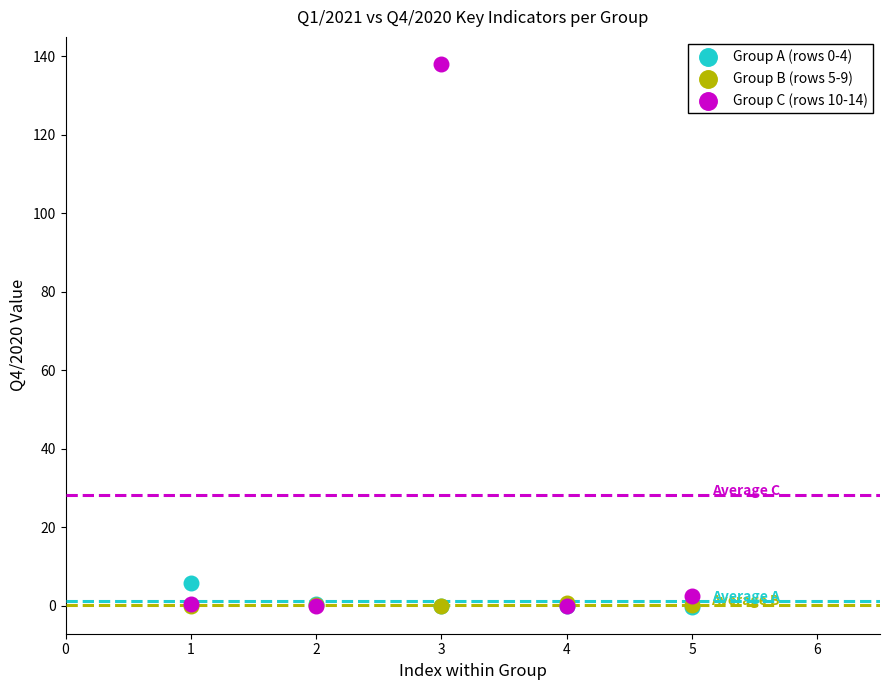

Across all series, what Y value is closest to 68?

5.9